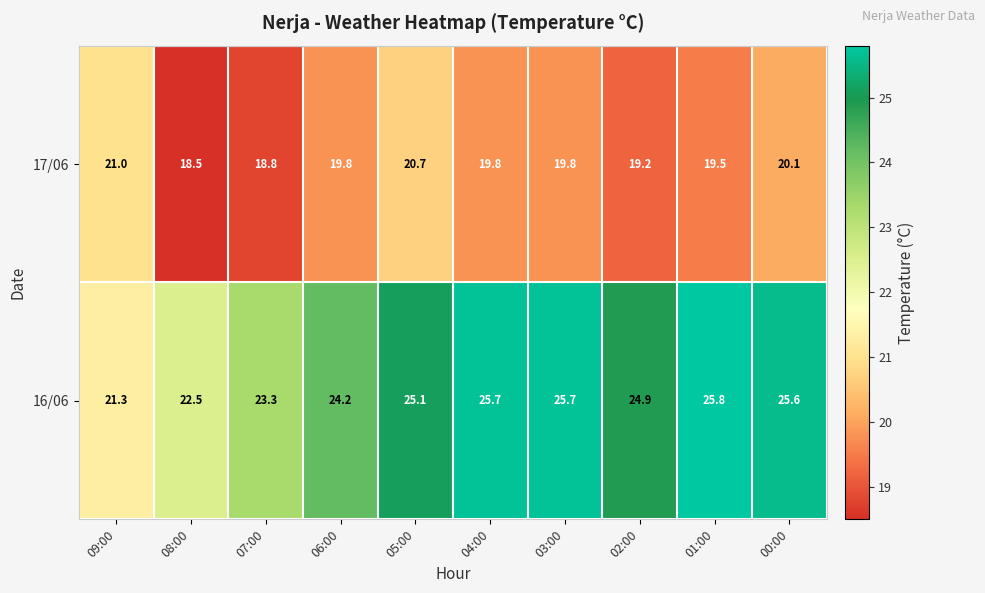

What is the difference between the maximum and minimum values in the 17/06 series?

2.5